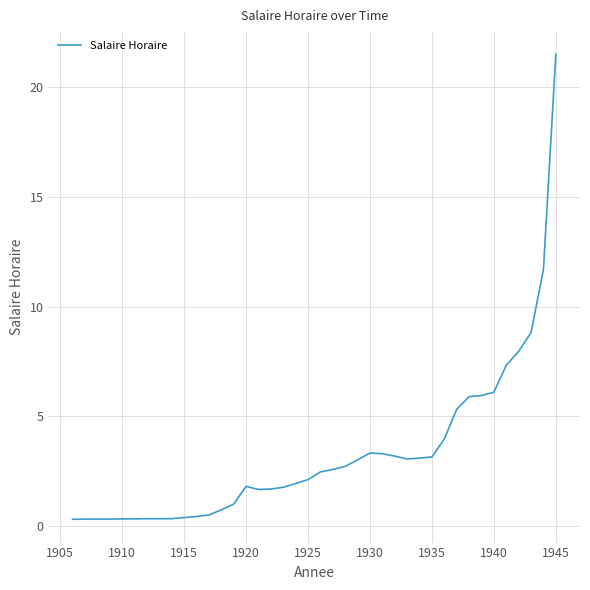

What is the maximum value shown in the chart?

21.5